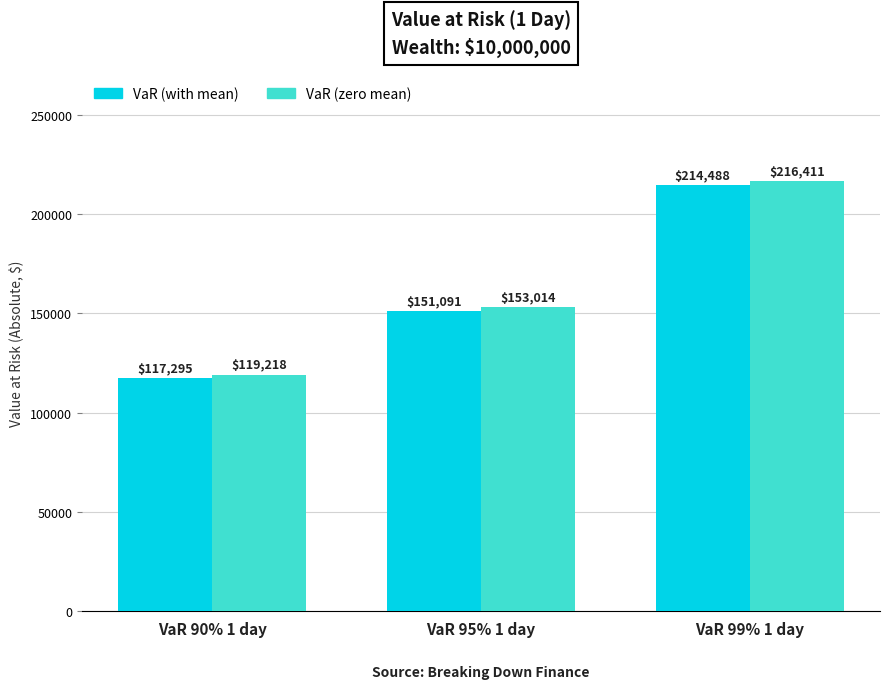

At which category does the chart reach its minimum across all series?

VaR 90% 1 day